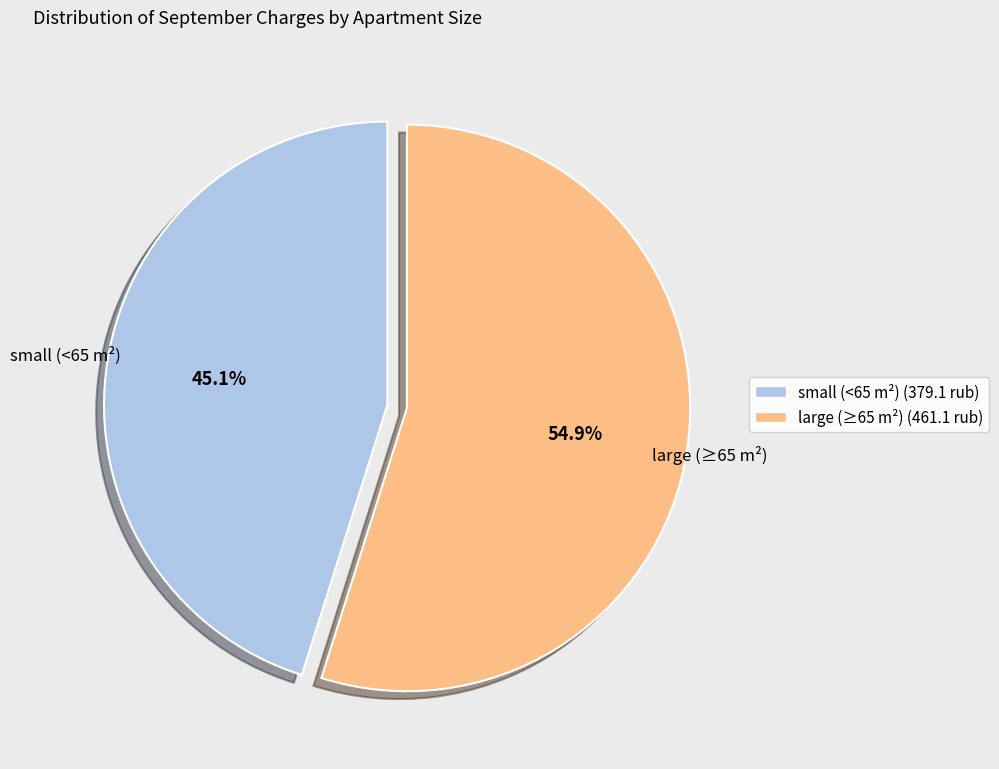

Rank the categories by value from highest to lowest.

large (≥65 m²), small (<65 m²)